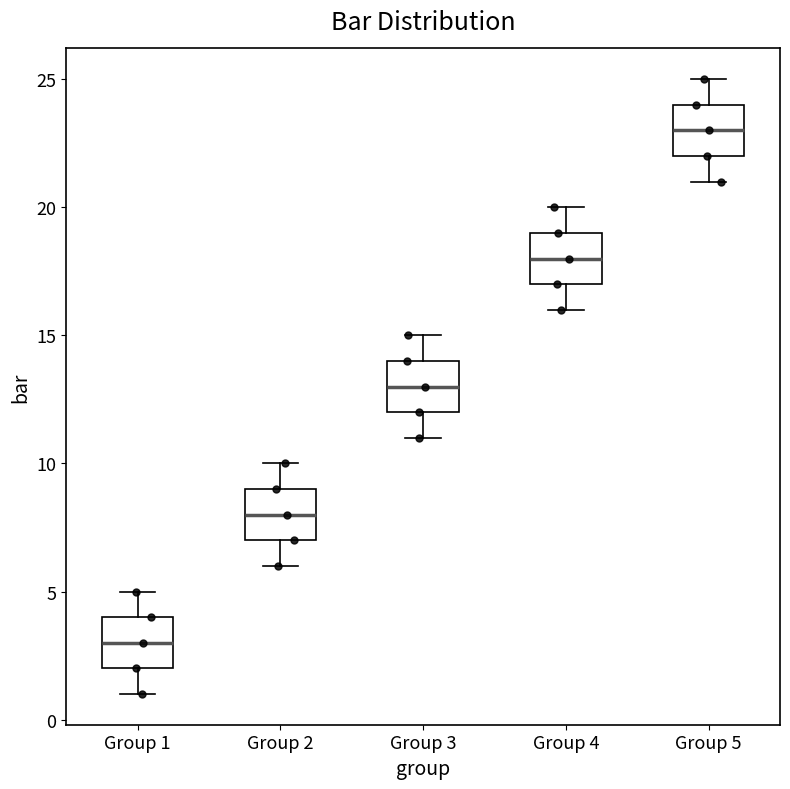

Where does the lower whisker of the box for Group 3 end on the y-axis? The values are not printed on the chart, so give them approximately, as read against the axis.

11